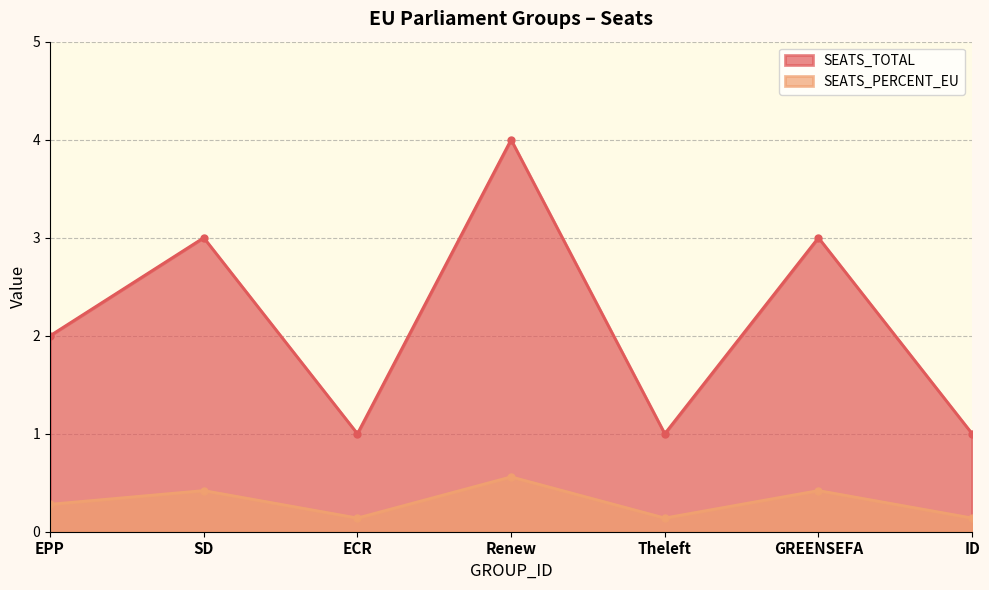

Which category has the highest value in the SEATS_TOTAL series?

Renew